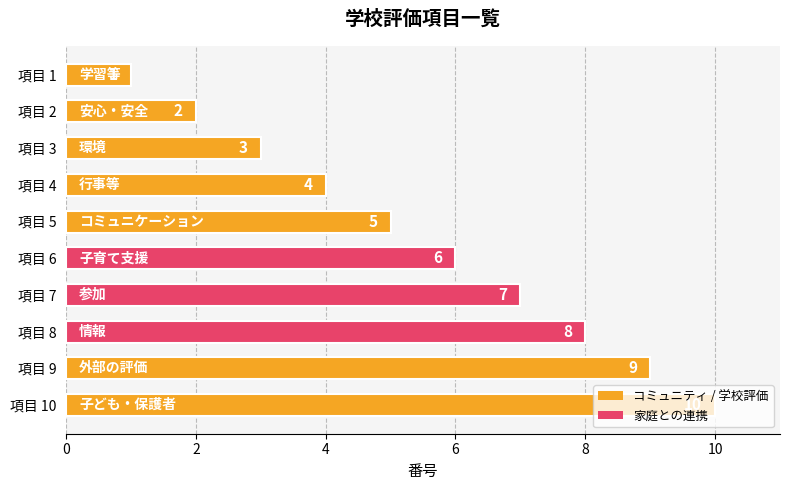

What is the value of the 9th bar from the top?

9